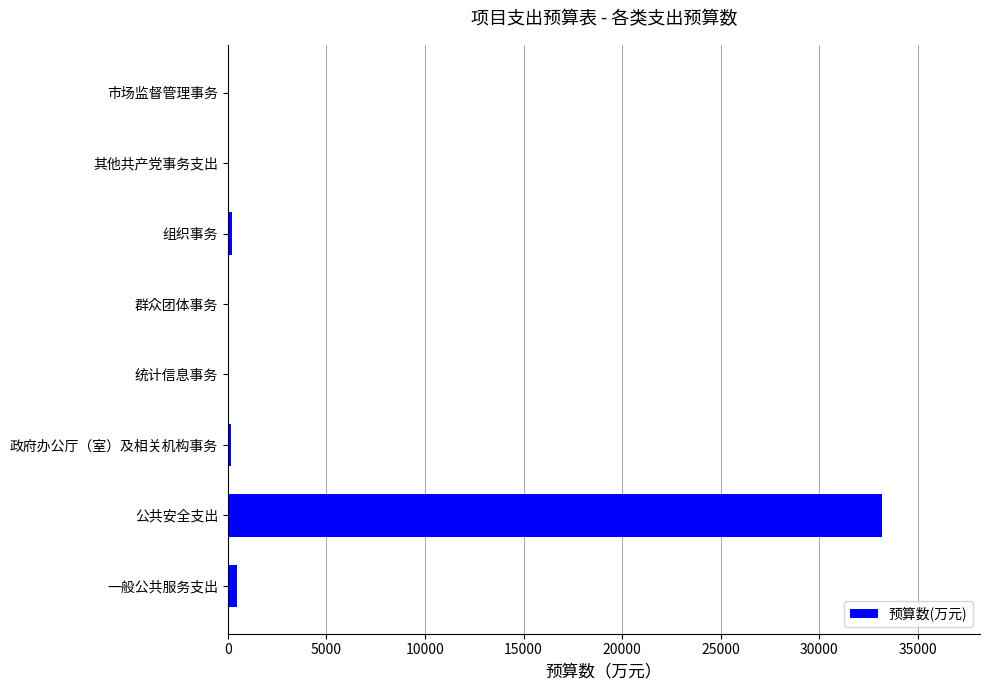

Which label corresponds to the largest value in the chart?

公共安全支出